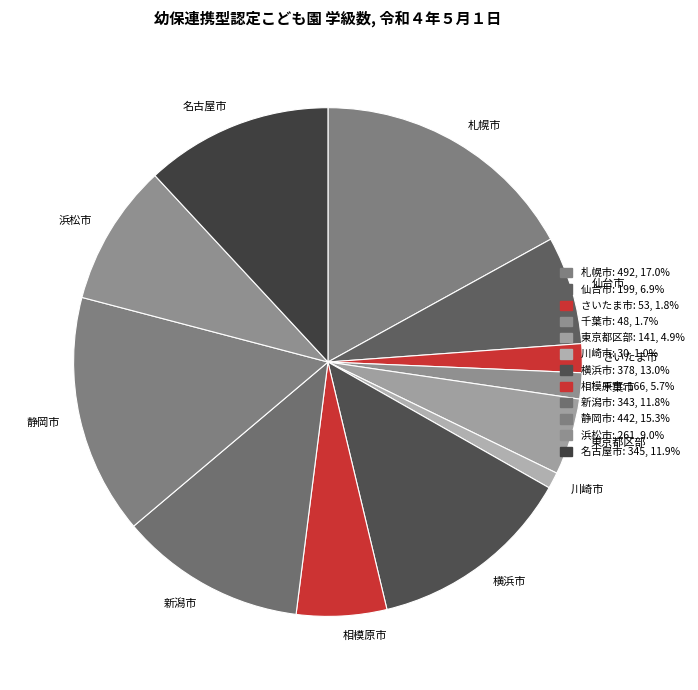

What is the largest slice in the pie chart?

札幌市